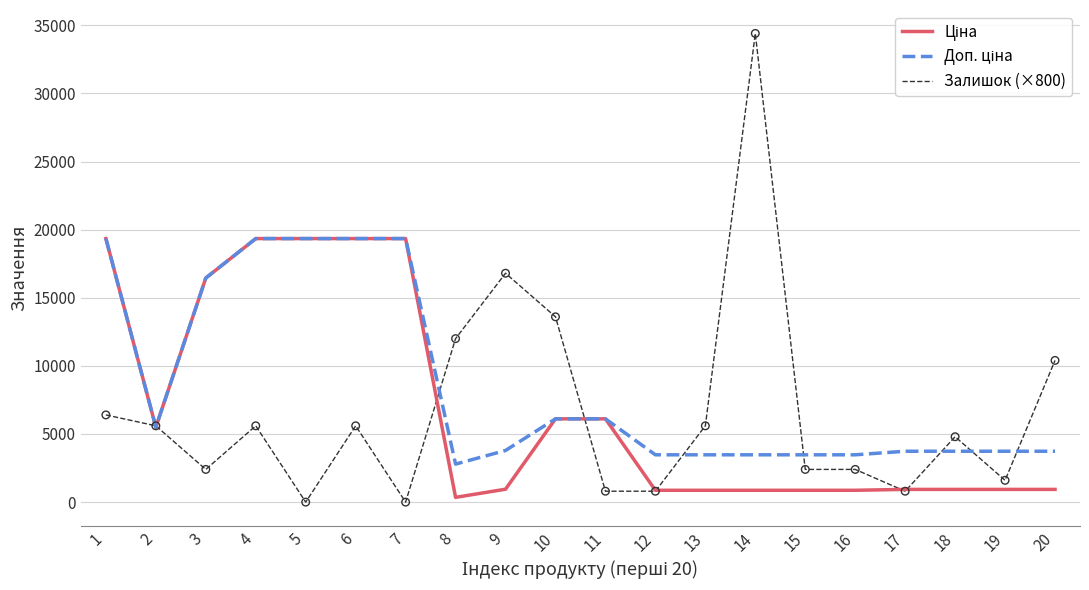

Which series changed the most between 5 and 6?

Залишок (×800)